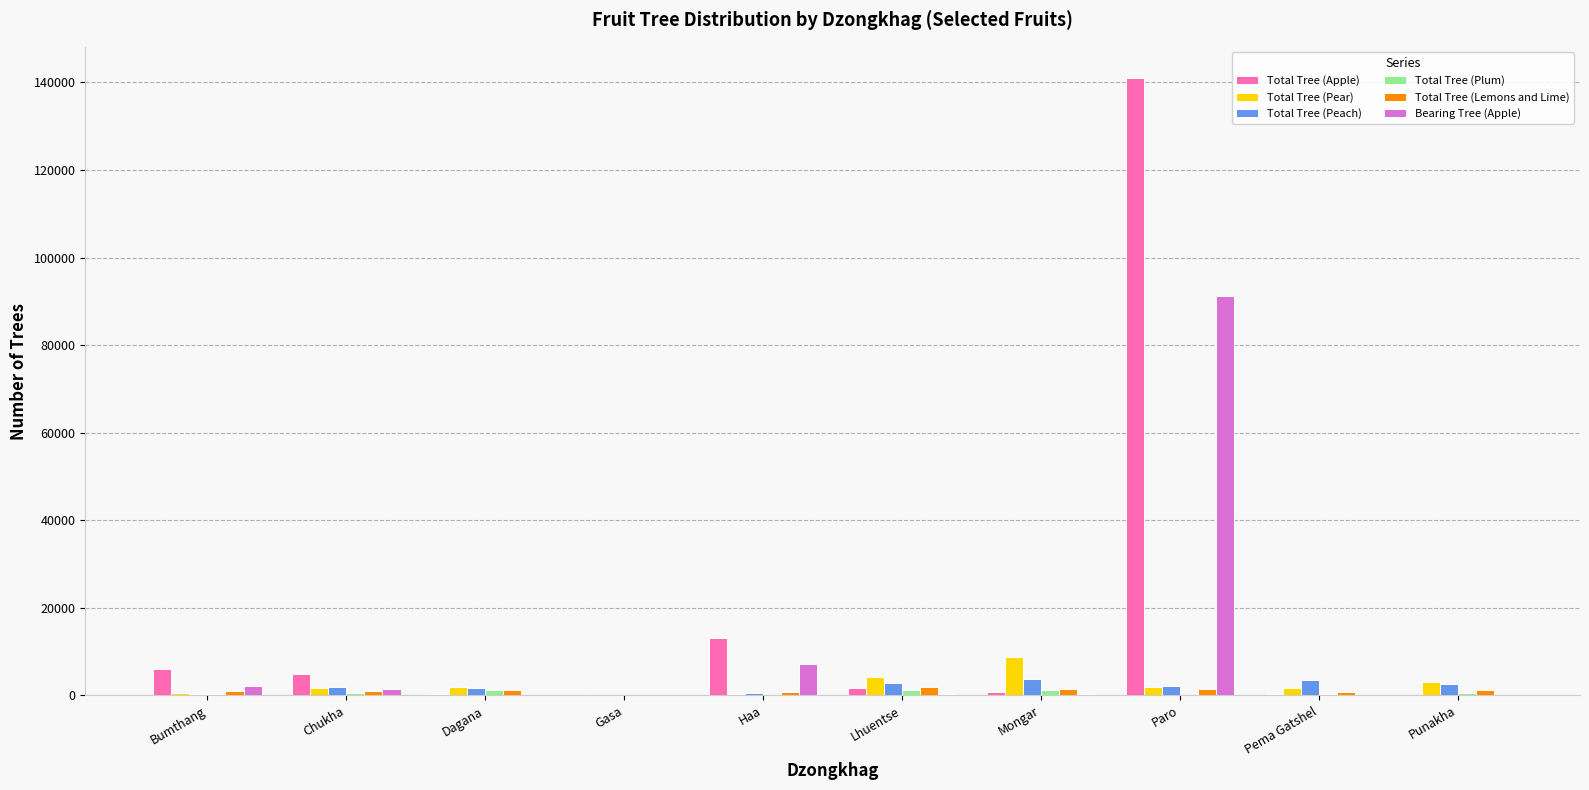

At which label does Total Tree (Apple) reach its peak?

Paro